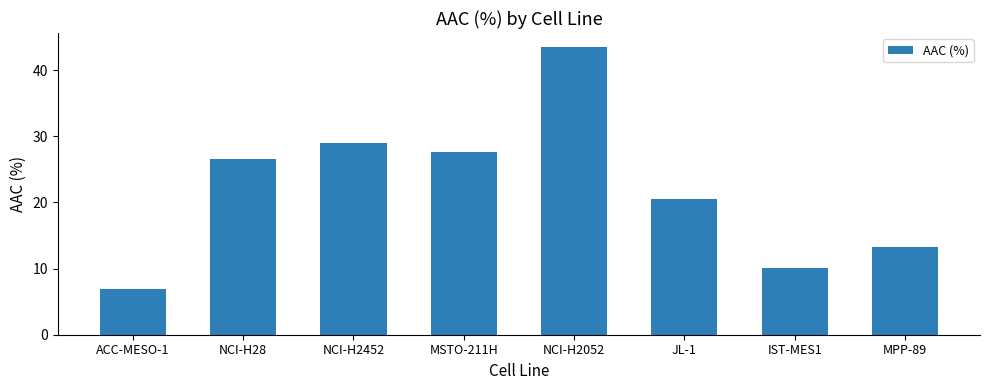

Reading left to right, list all the values displayed in this chart.

ACC-MESO-1=7.0	NCI-H28=26.5	NCI-H2452=29.1	MSTO-211H=27.6	NCI-H2052=43.5	JL-1=20.6	IST-MES1=10.0	MPP-89=13.3